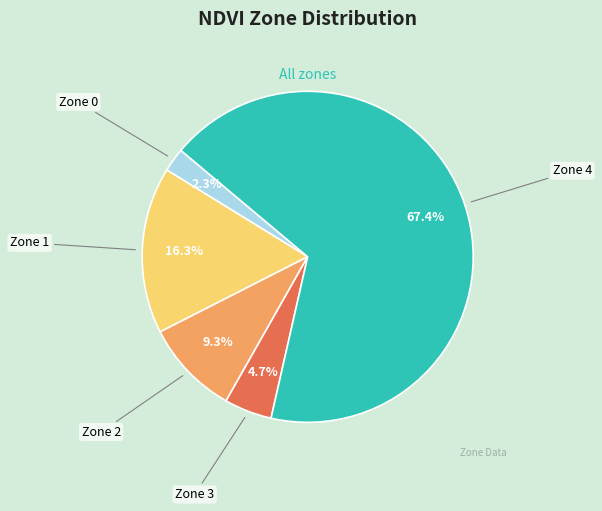

What percentage is the Zone 0 slice, to the nearest percent?

2%